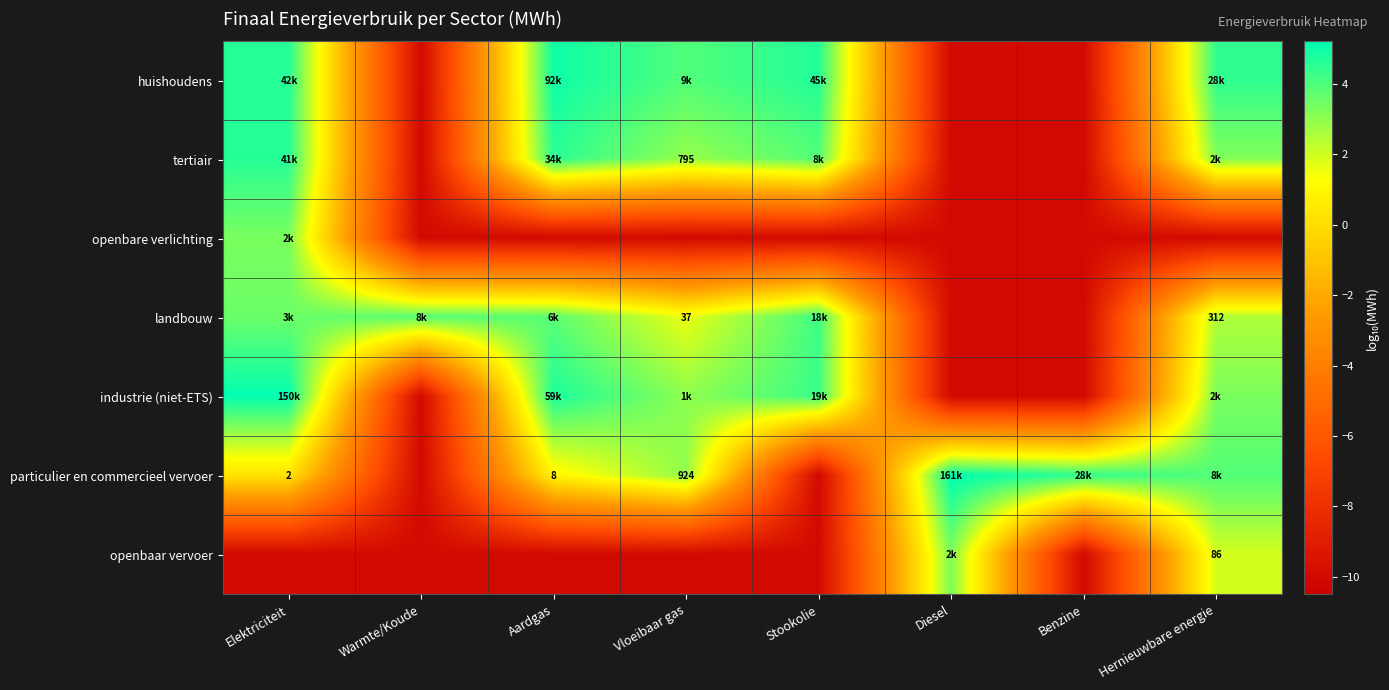

Which category has the lowest value in the industrie (niet-ETS) series?

Warmte/Koude